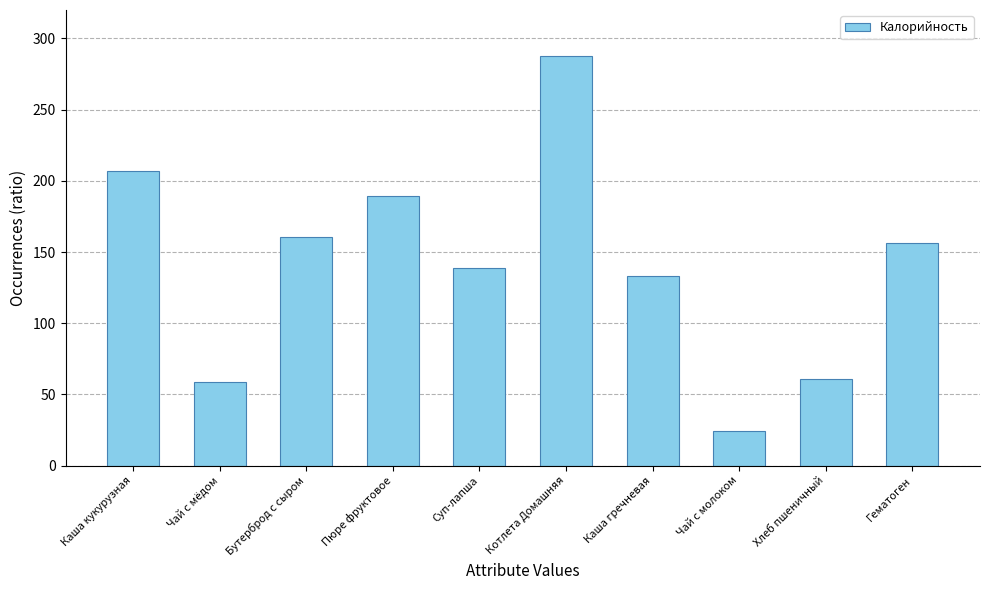

Which has a higher value, Бутерброд с сыром or Чай с молоком?

Бутерброд с сыром